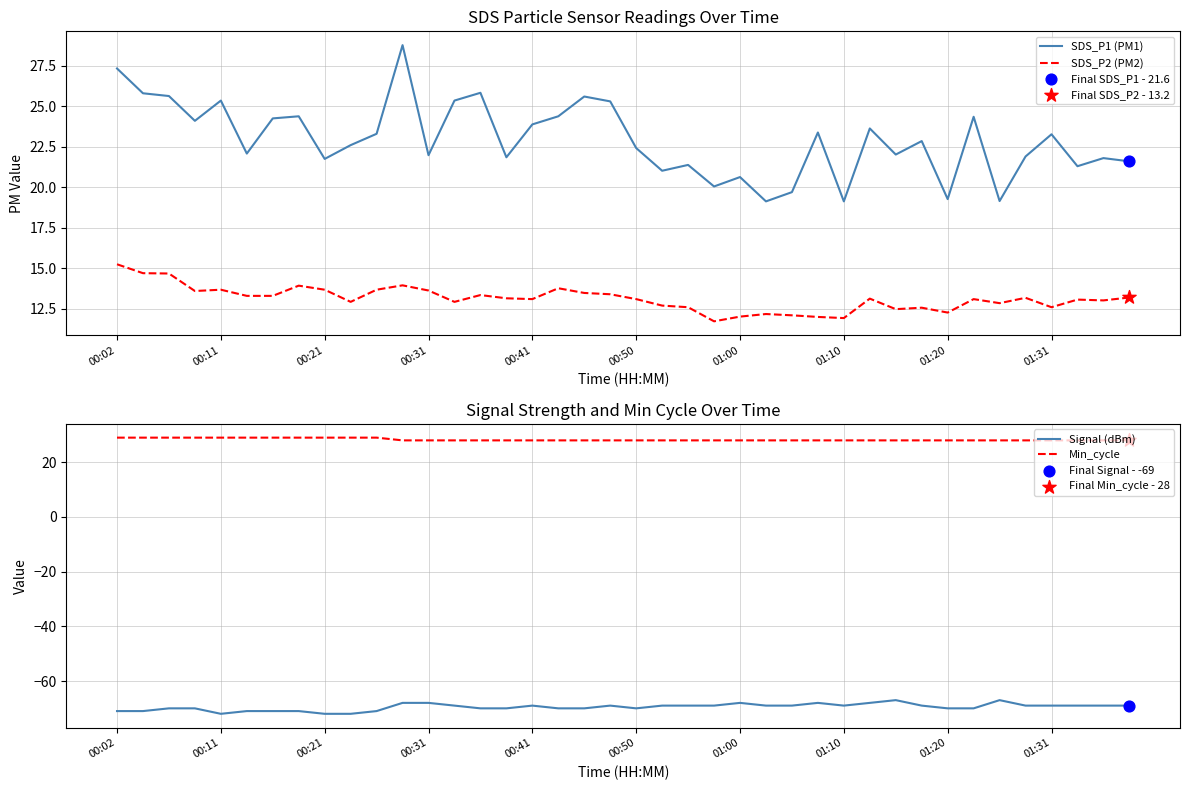

What are all the series names shown in the legend?

SDS_P1 (PM1), SDS_P2 (PM2), Signal (dBm), Min_cycle